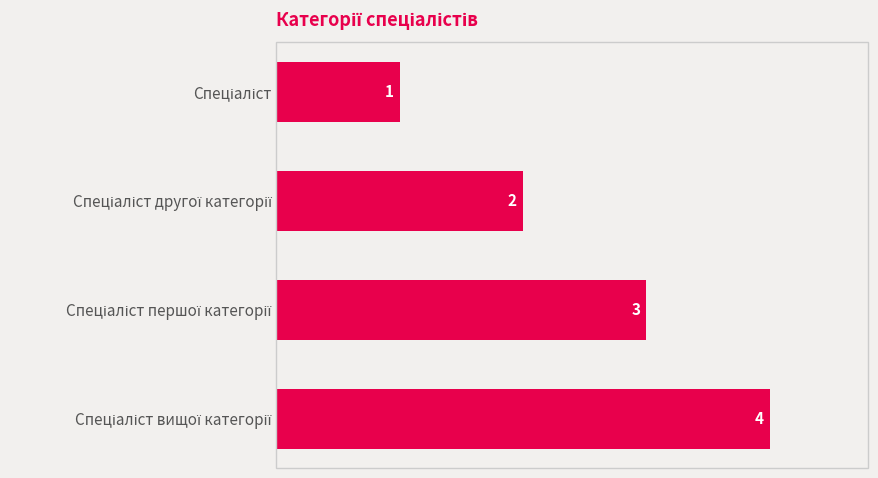

How many values are below 3?

2